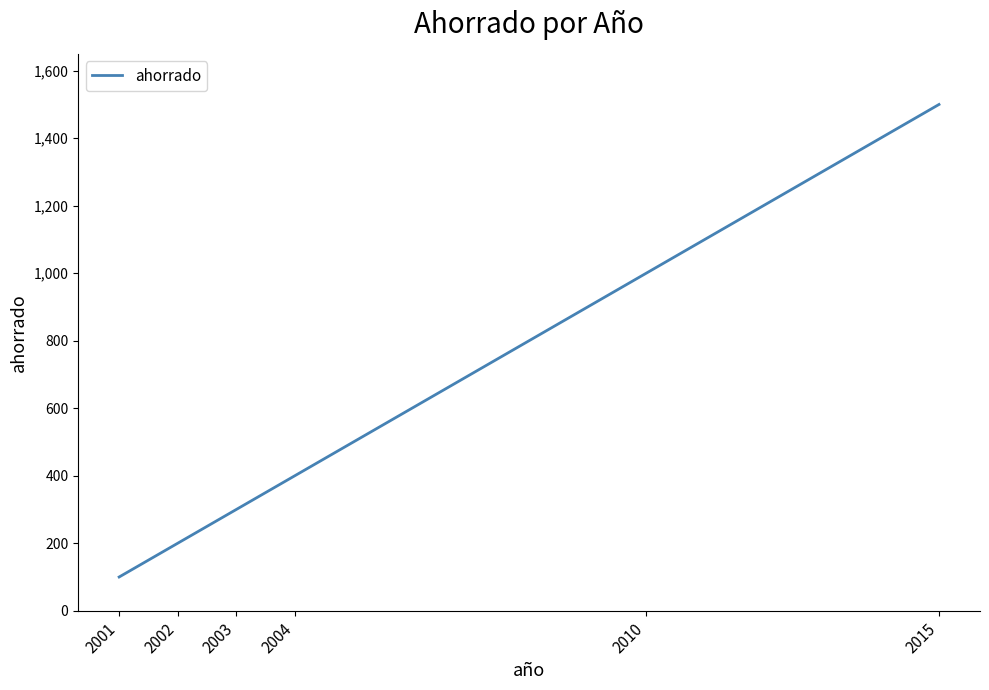

Is it true that the value at 2001 is 38?

False